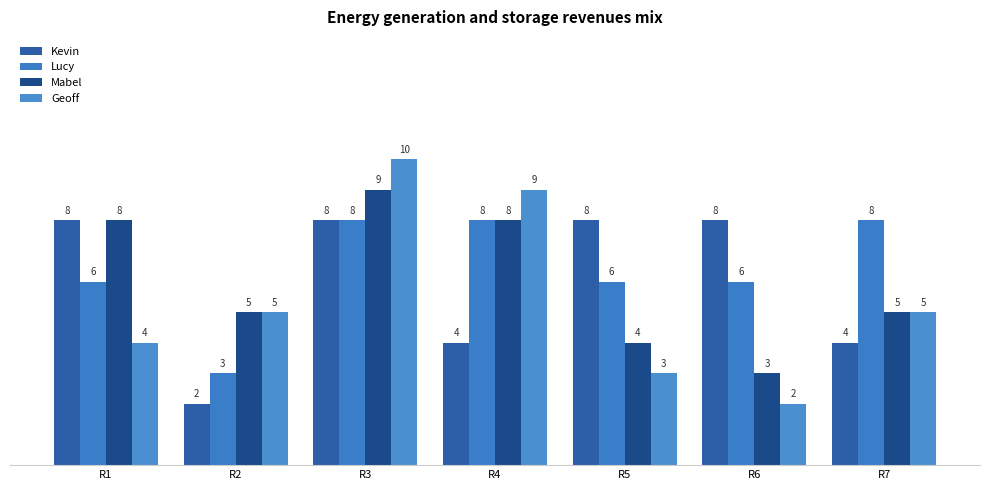

Which series has the largest total across all categories?

Lucy